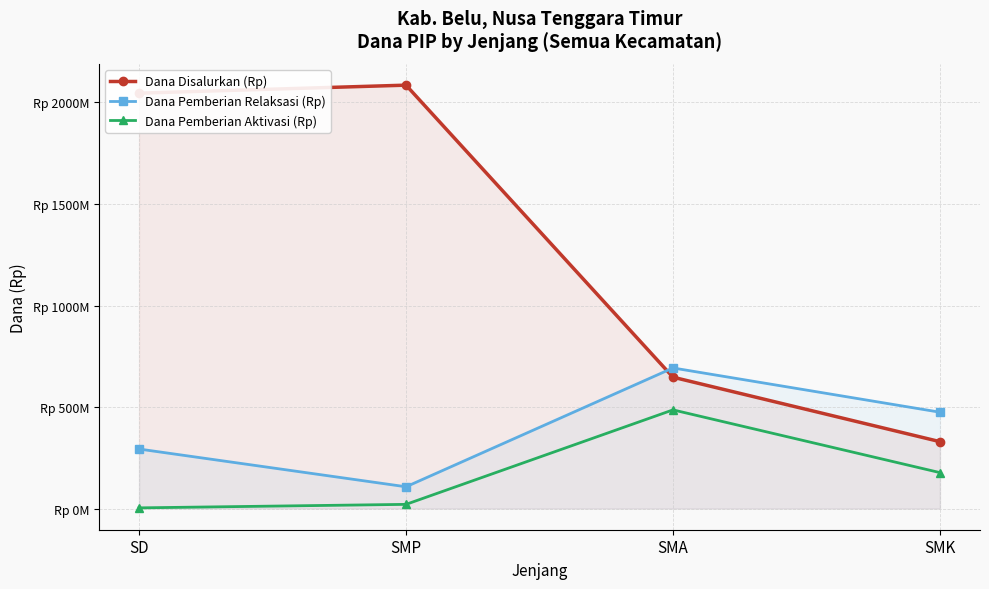

At which category does Dana Disalurkan (Rp) reach its first local peak?

SMP